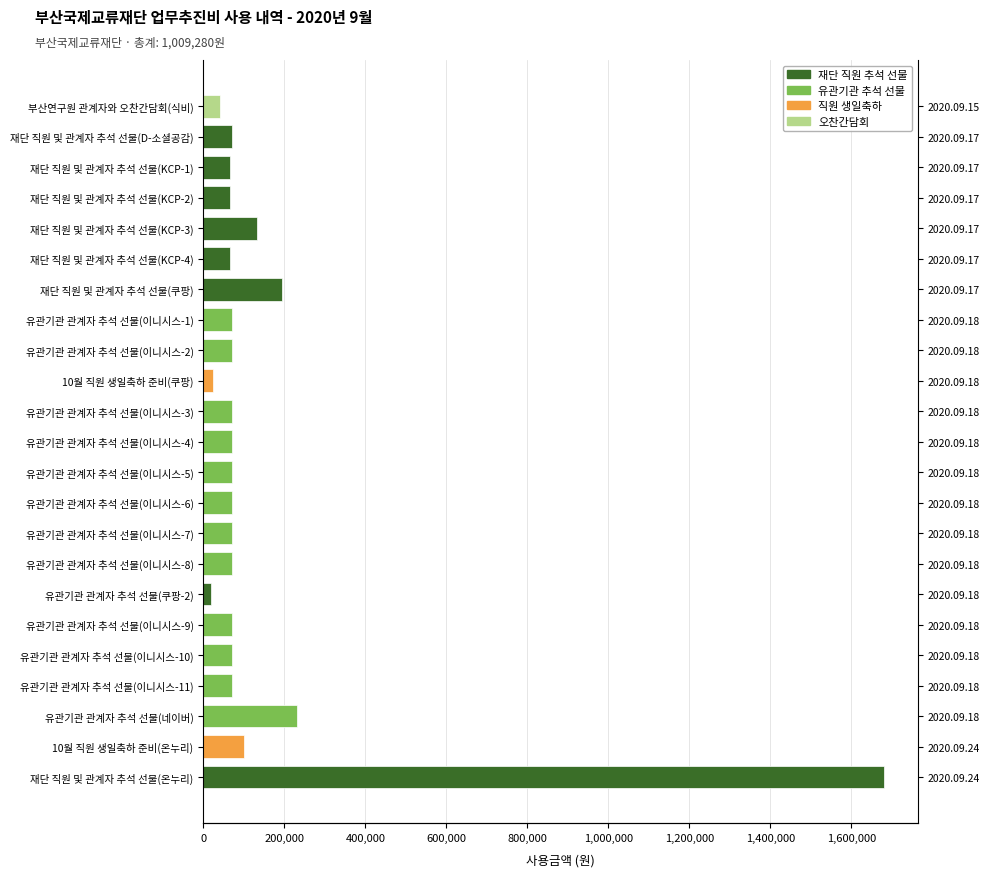

Reading left to right, list all the values displayed in this chart.

40000	70000	66500	66500	133000	66500	193300	69900	69900	23980	69900	69900	69900	69900	69900	69900	18380	69900	69900	69900	230500	100000	1680000